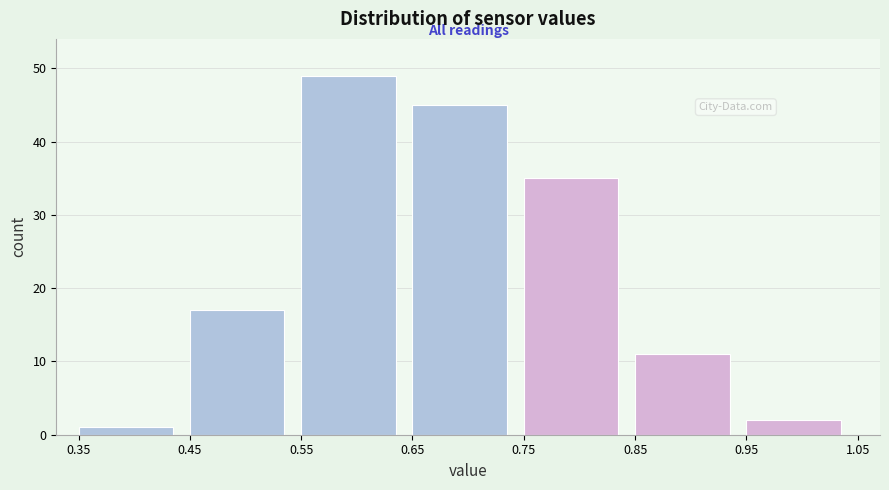

Reading left to right, list every bar in this chart as the range it spans on the x-axis followed by its height. The values are not printed on the chart, so give them approximately, as read against the axis.

0.35 to 0.45: 1
0.45 to 0.55: 17
0.55 to 0.65: 49
0.65 to 0.75: 45
0.75 to 0.85: 35
0.85 to 0.95: 11
0.95 to 1.05: 2